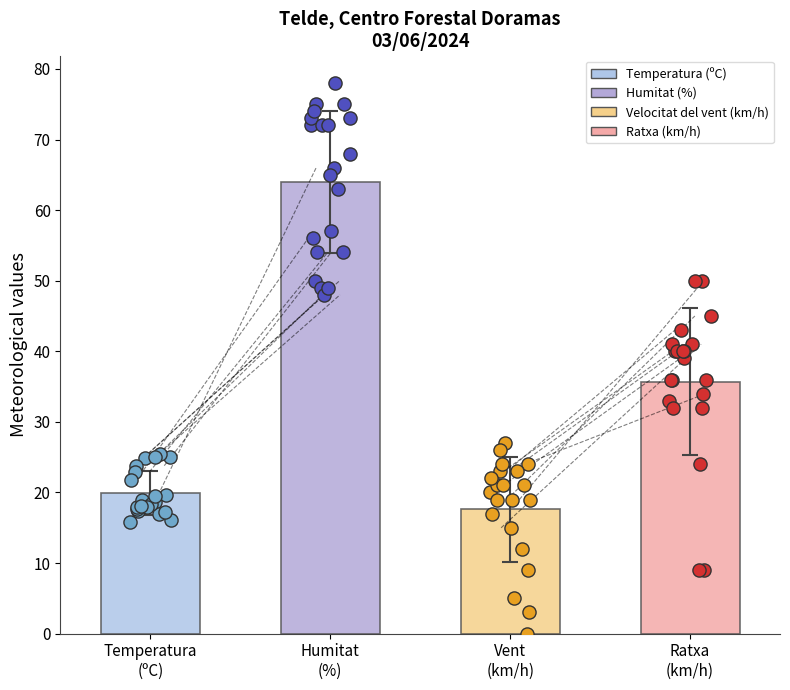

Which series has the largest Y range (max minus min)?

Ratxa (km/h)